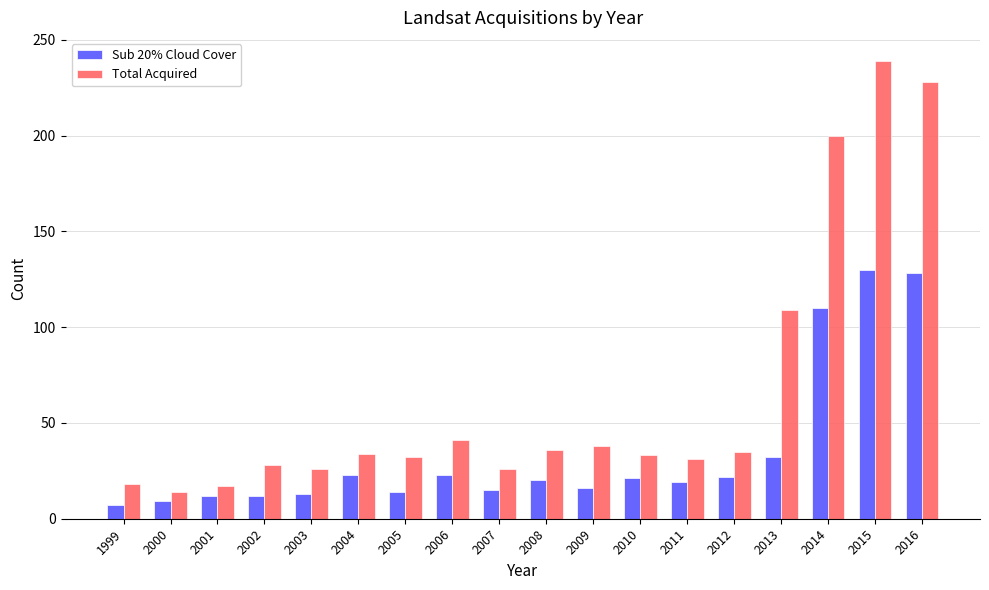

The value of Sub 20% Cloud Cover at 2003 is 13. True or false?

True